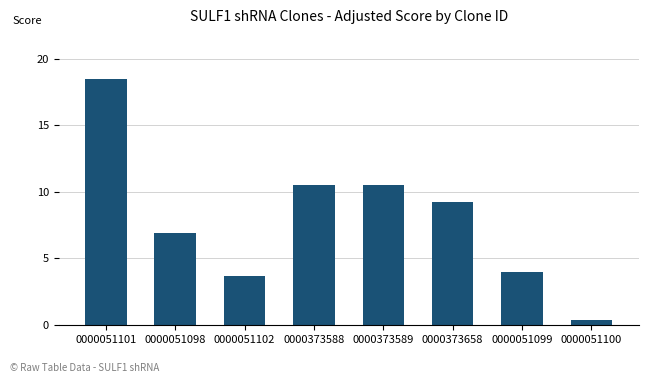

Reading left to right, extract all data points from this chart.

18.5	6.9	3.7	10.5	10.5	9.2	3.9	0.3